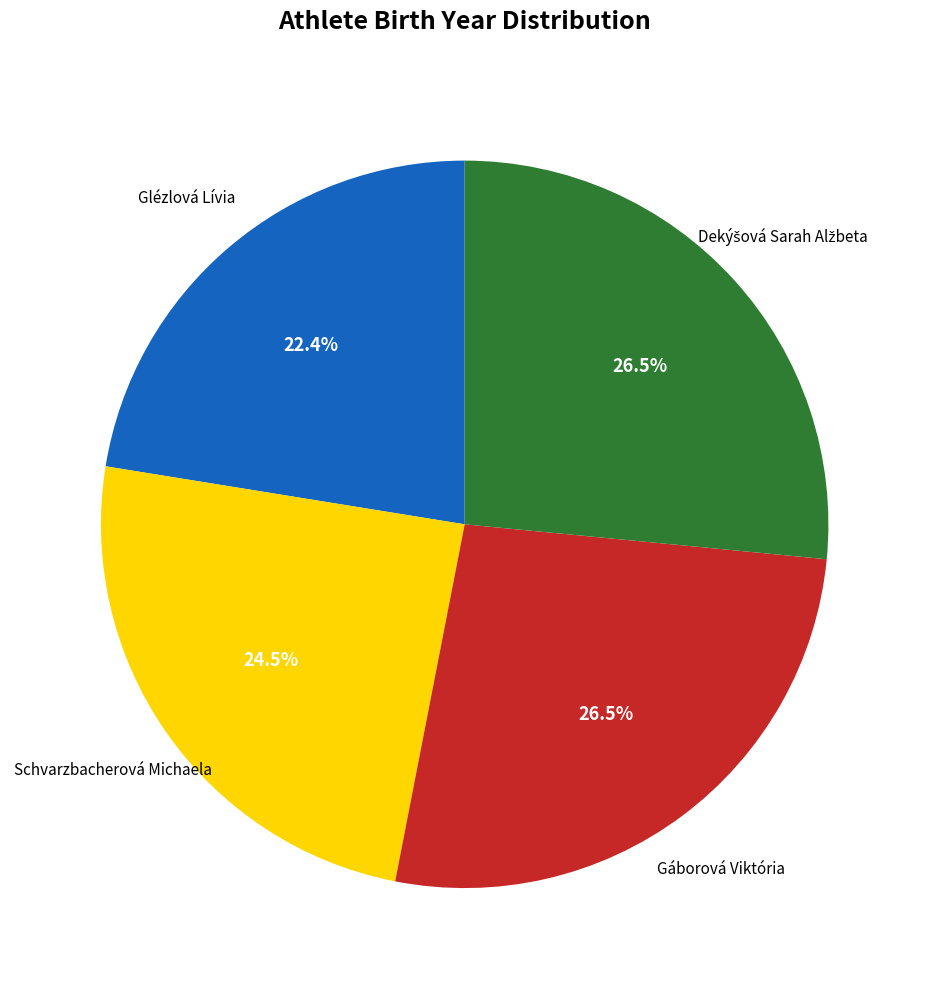

How many slices are in this pie chart?

4